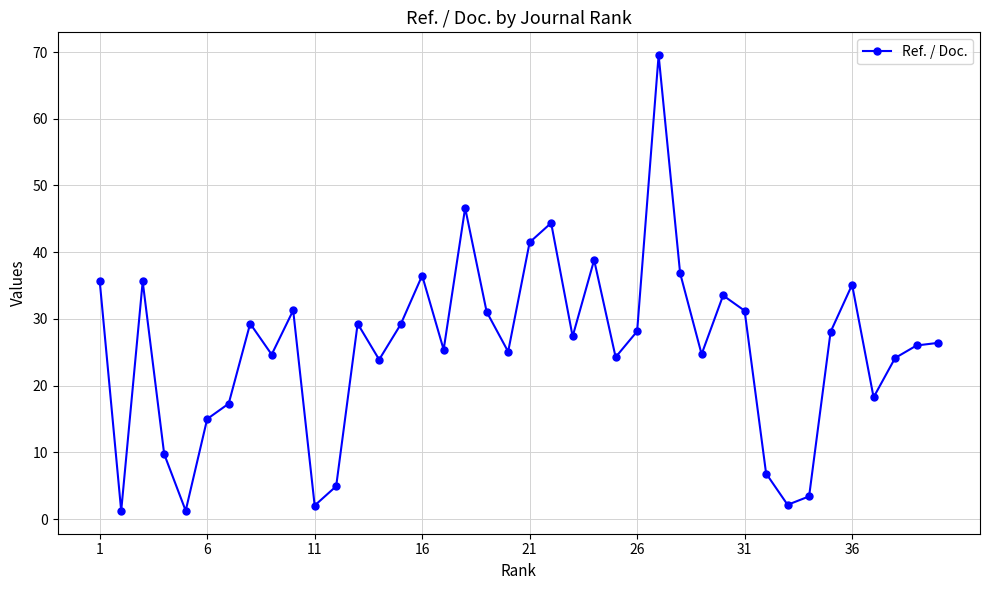

Is this an area chart (filled region under the line)?

No